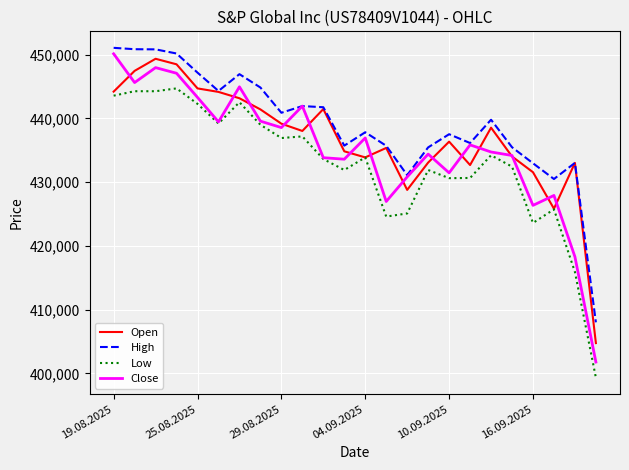

Which series has the largest total across all categories?

High